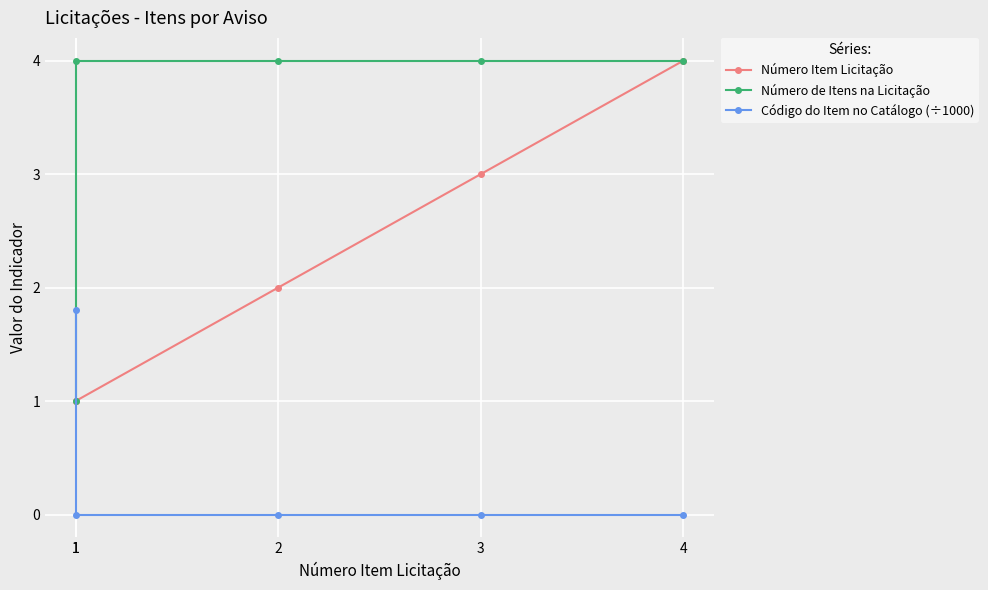

The value of Código do Item no Catálogo (÷1000) at 4 is 0.0. True or false?

True